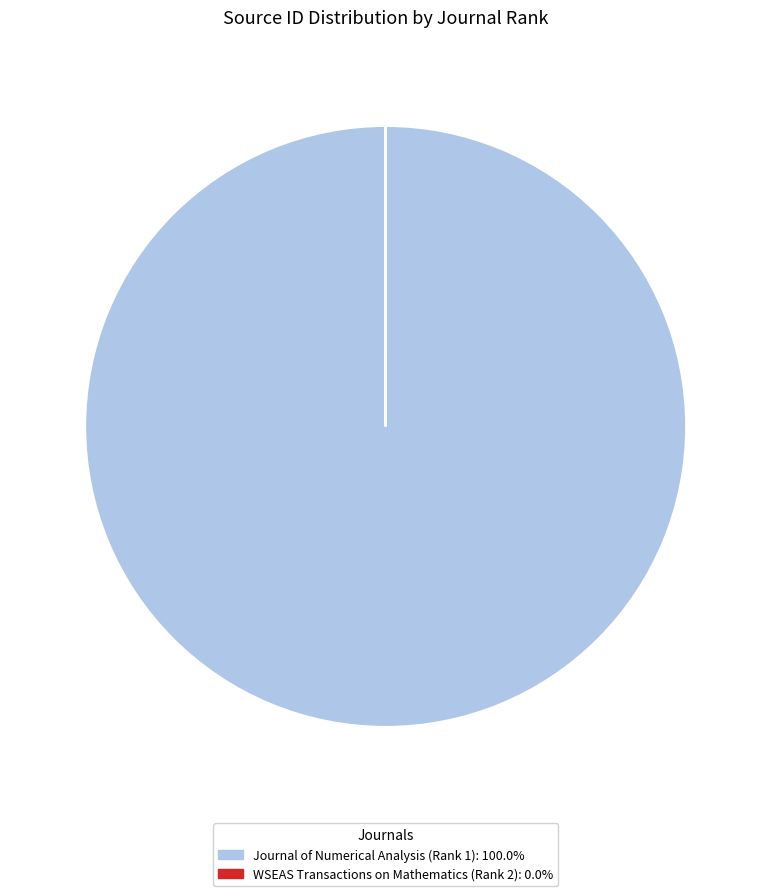

Is there any slice that represents more than half of the pie?

Yes